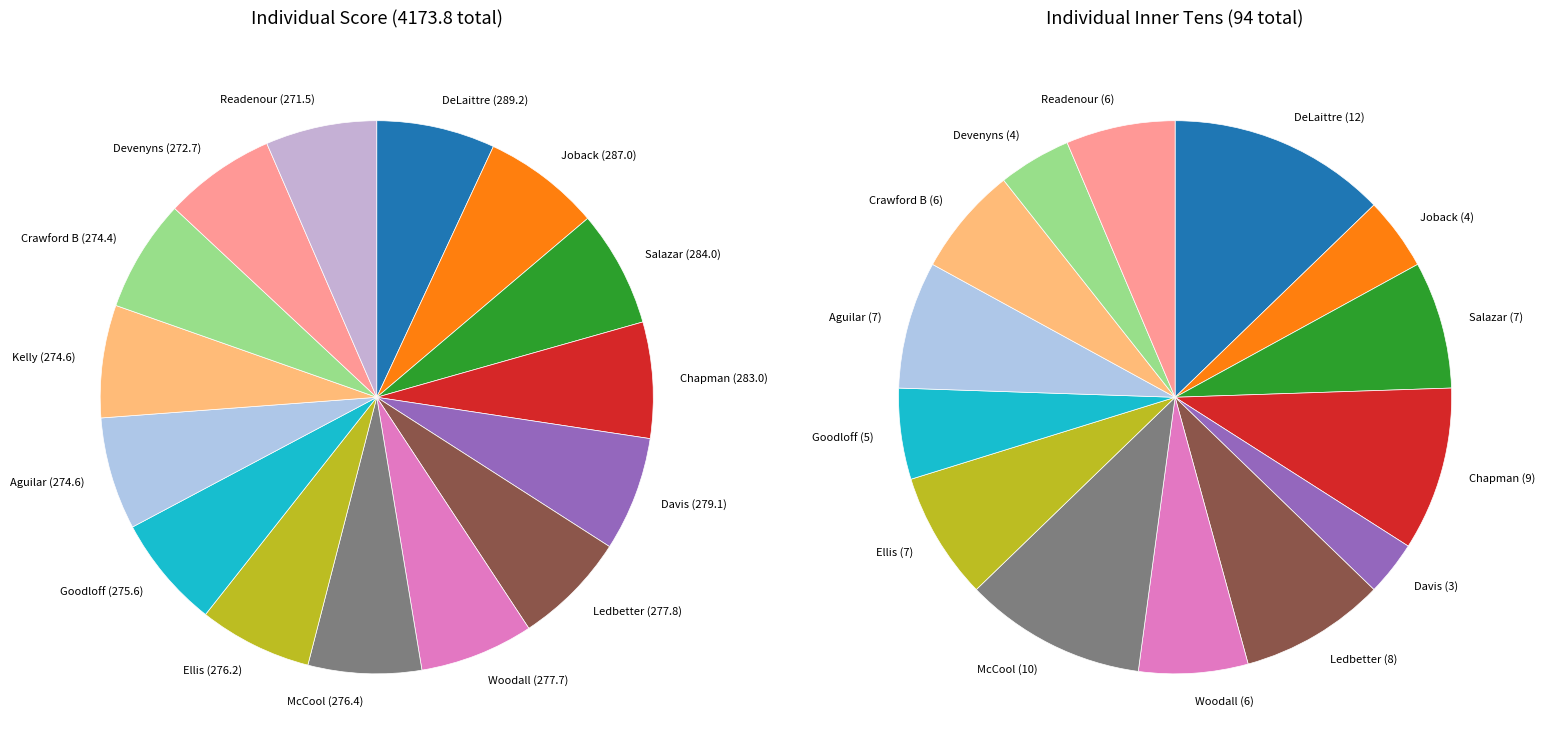

Is it true that Goodloff is 7% of the pie?

True